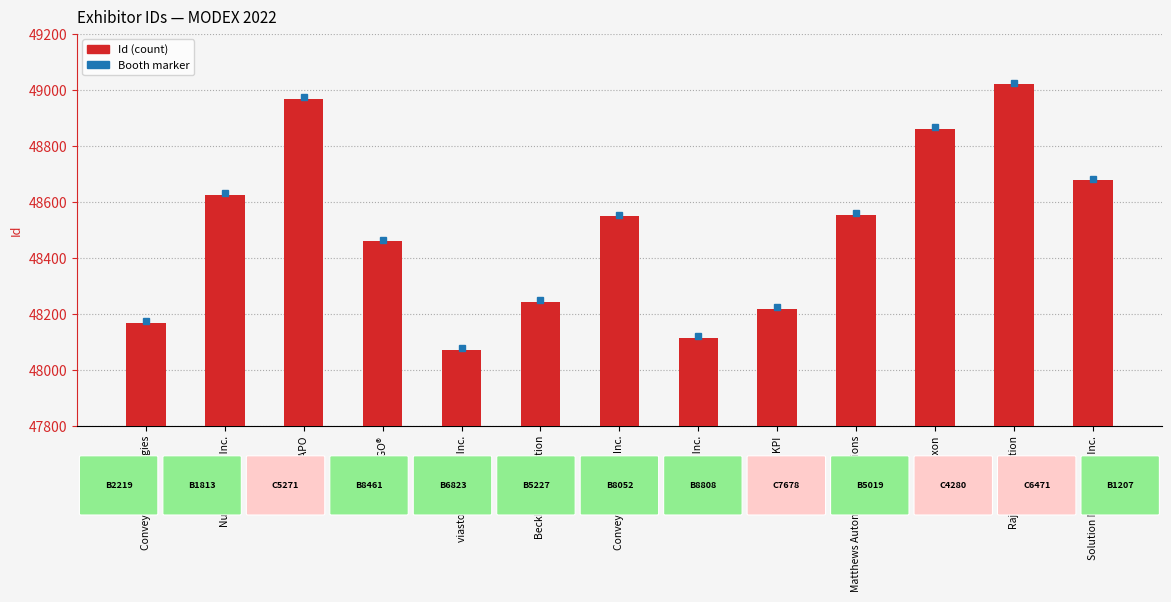

Does the chart contain stacked bars?

No